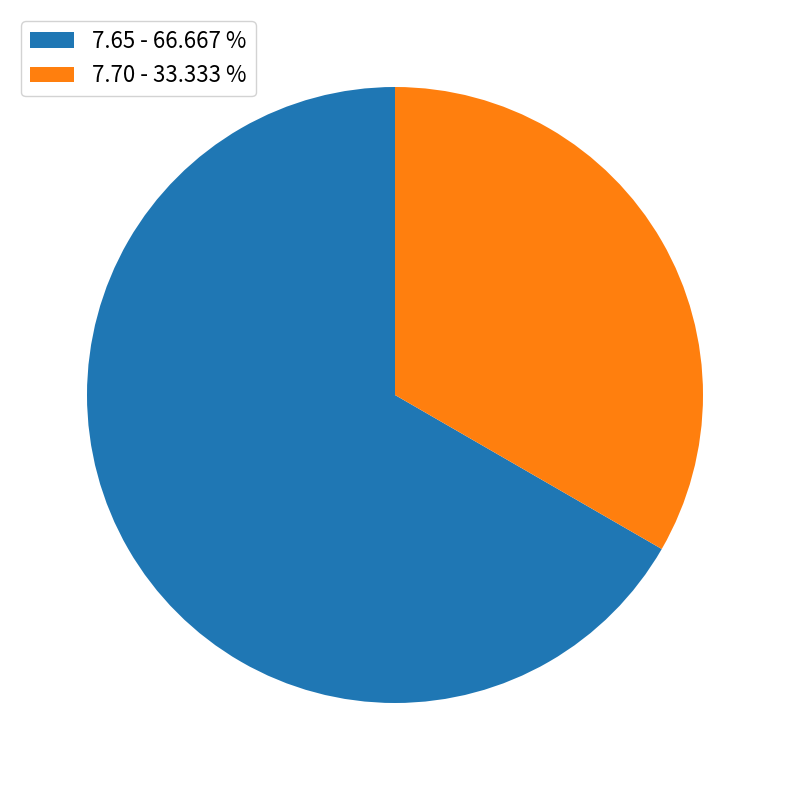

Combined, do 7.65 - 66.667 % and 7.70 - 33.333 % account for over 50%?

Yes